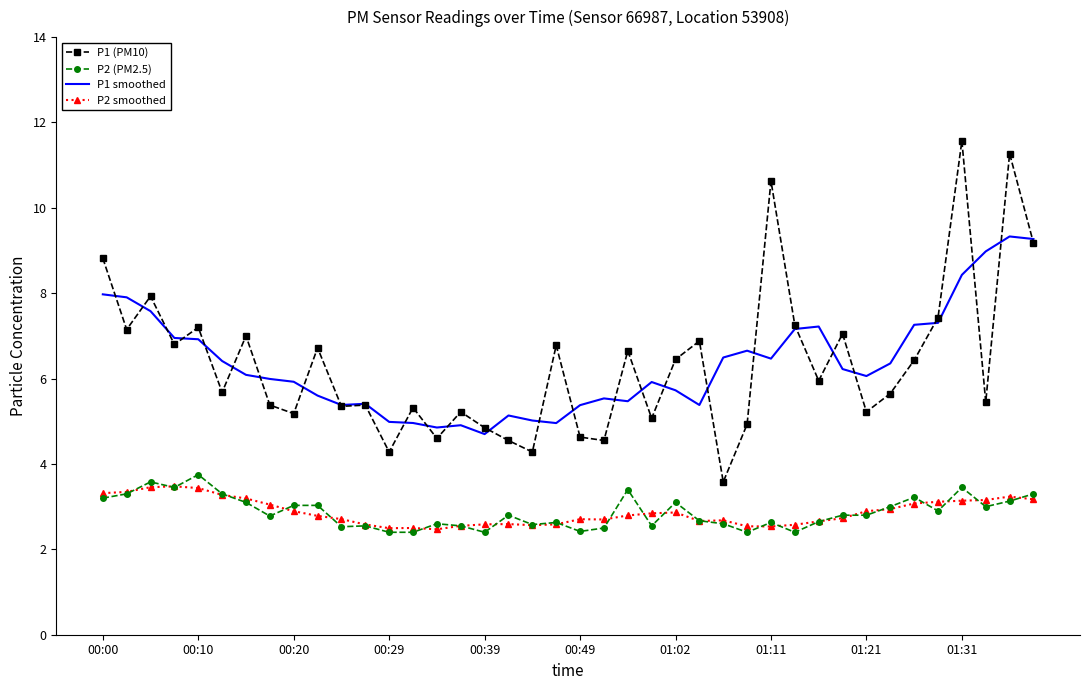

What is the lowest value of the P2 (PM2.5) series?

2.4